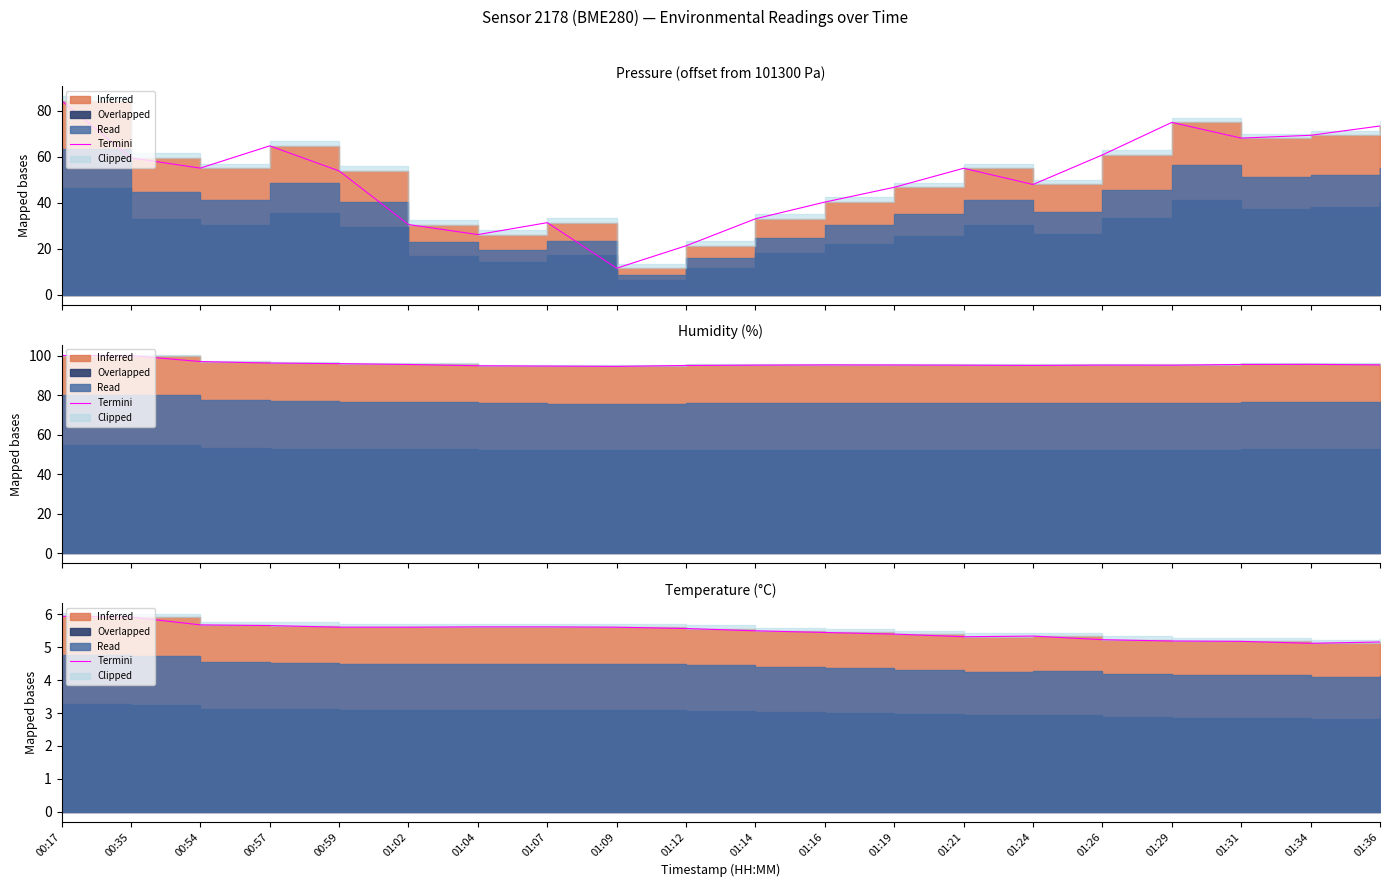

How many lines are shown in the chart?

1